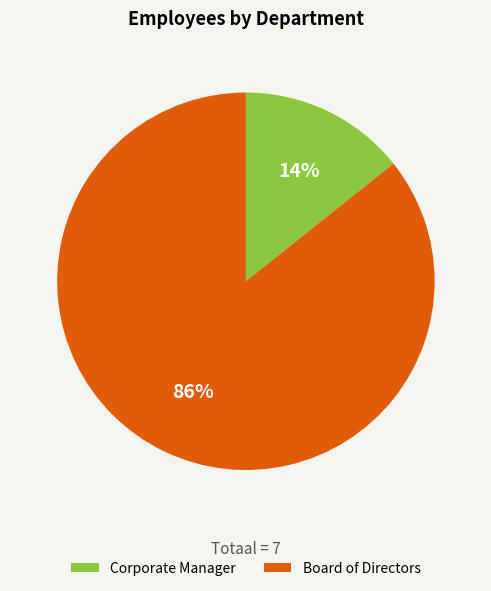

Between Board of Directors and Corporate Manager, which is larger?

Board of Directors